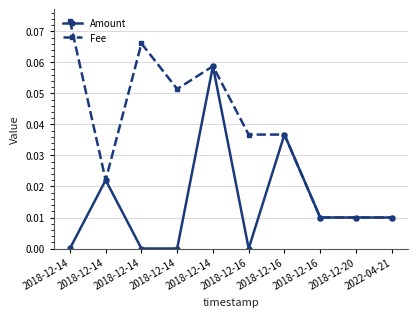

True or false: Fee and Amount cross at least once.

False